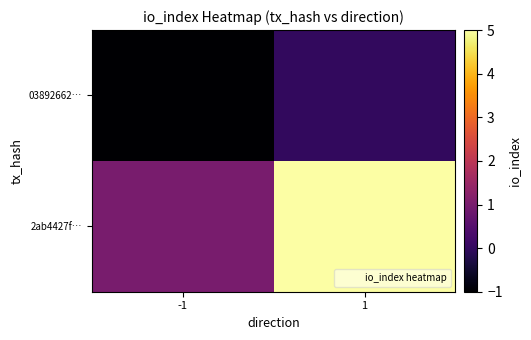

Which series has the largest total across all categories?

2ab4427f…